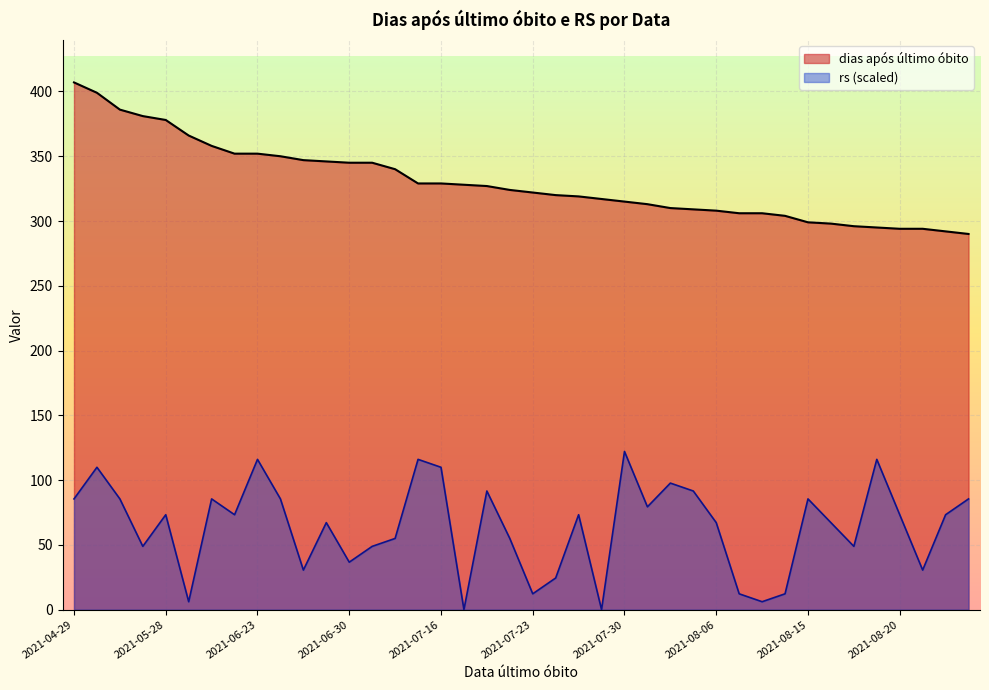

At which category is the sum across all series the highest?

2021-05-07